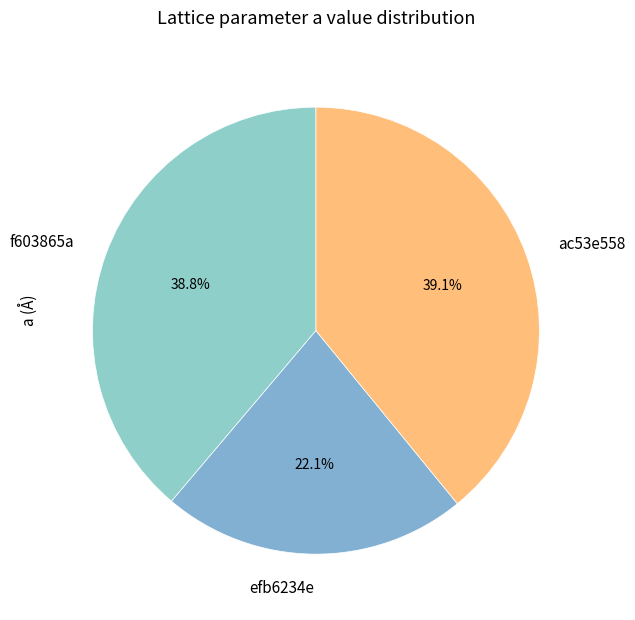

To the nearest percent, what portion does f603865a represent?

39%